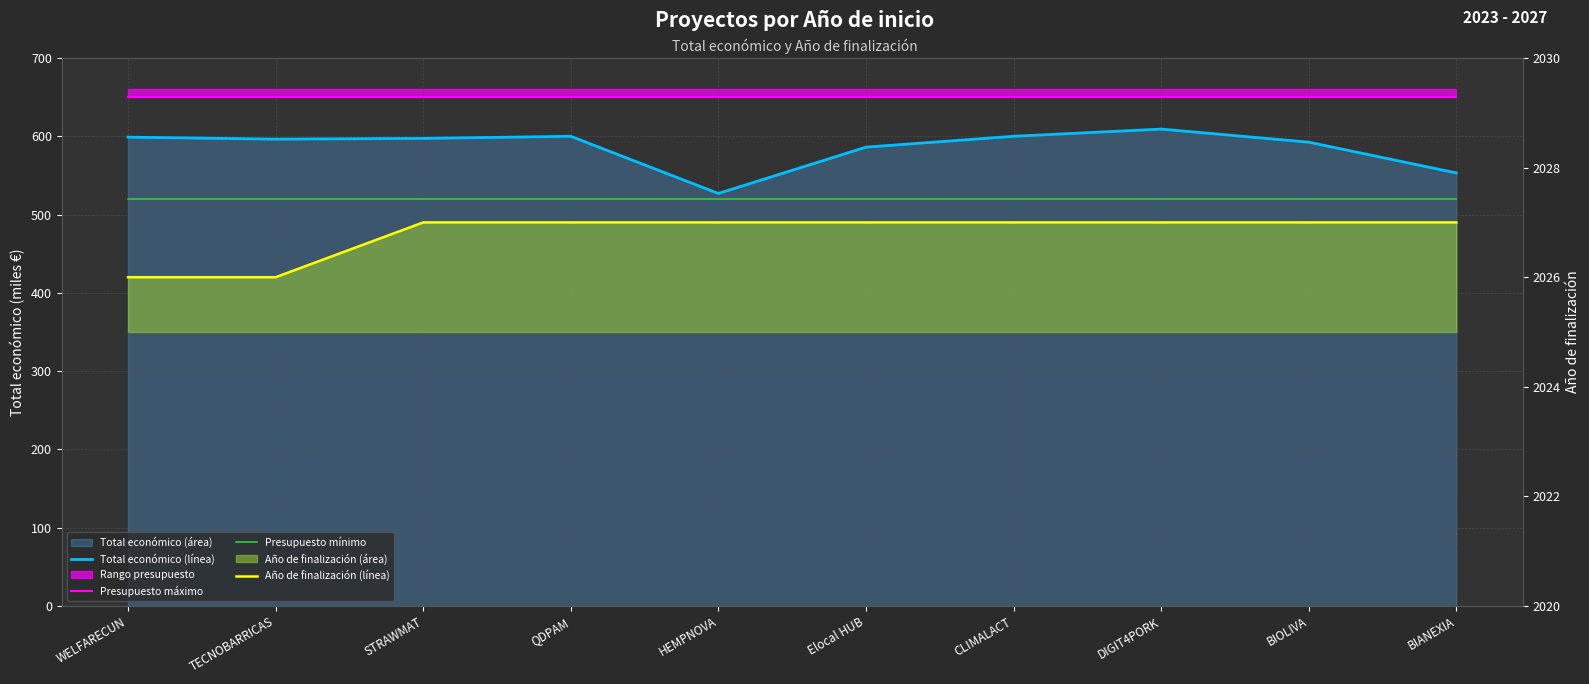

What is the label of the 4th point from the left?

QDPAM